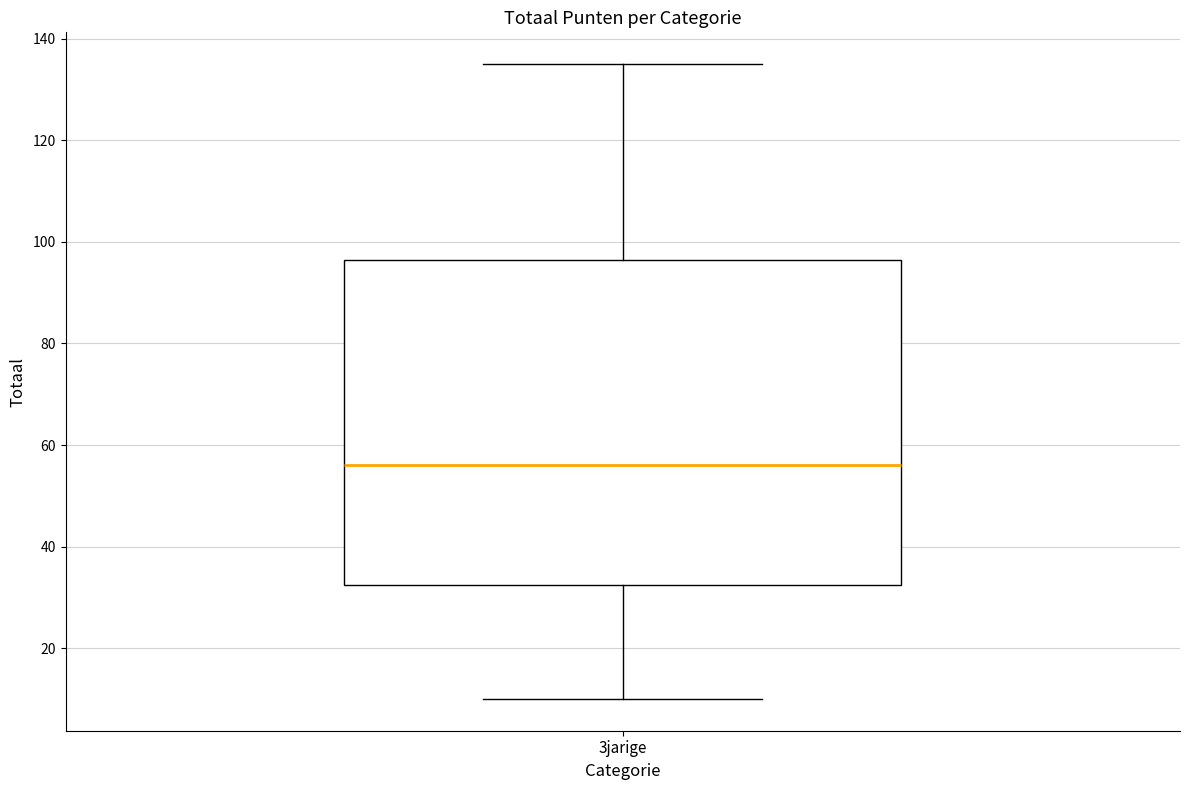

Transcribe this box plot: give where the median line is, the range the box spans, and where the two whiskers end, as read against the y-axis. The values are not printed on the chart, so give them approximately, as read against the axis.

median 56, box 32 to 96, whiskers 10 to 136